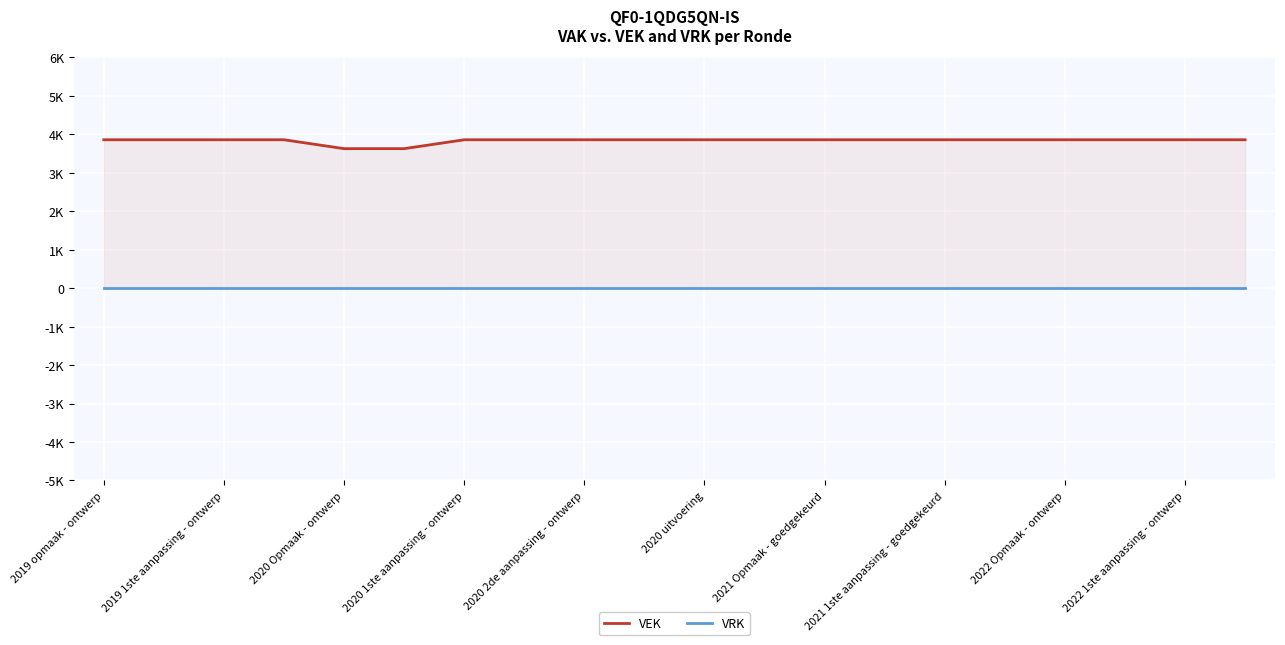

What is the total value across all series at 17?

3856